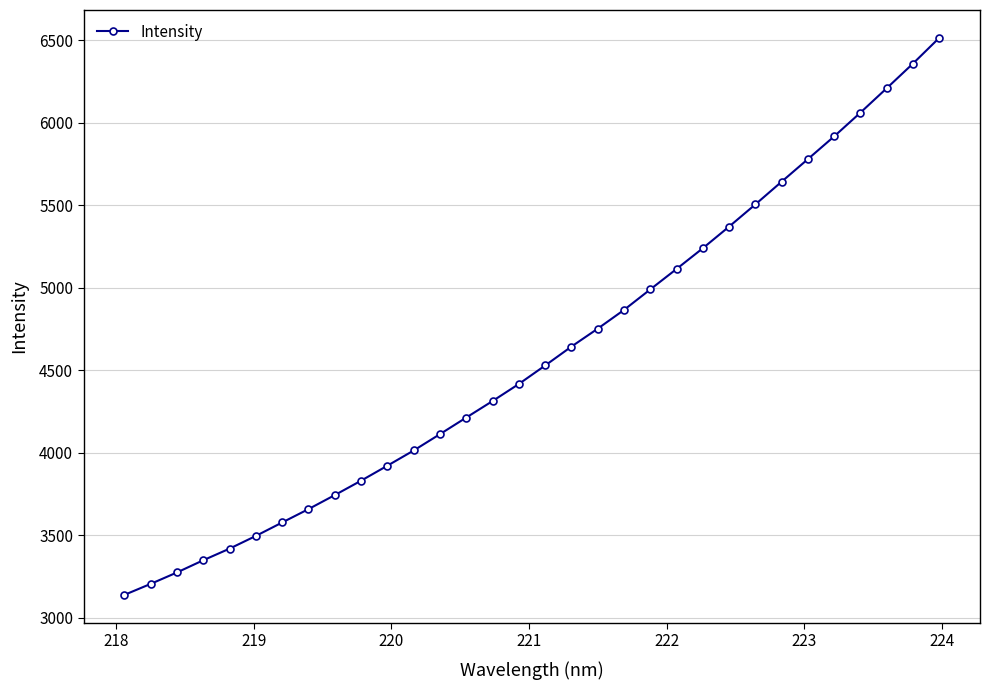

How many data points does each series have?

32